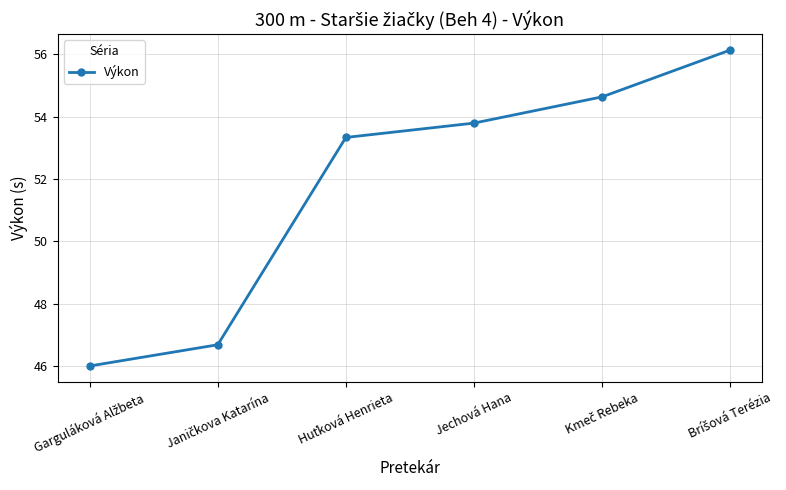

What is the smallest value displayed?

46.0